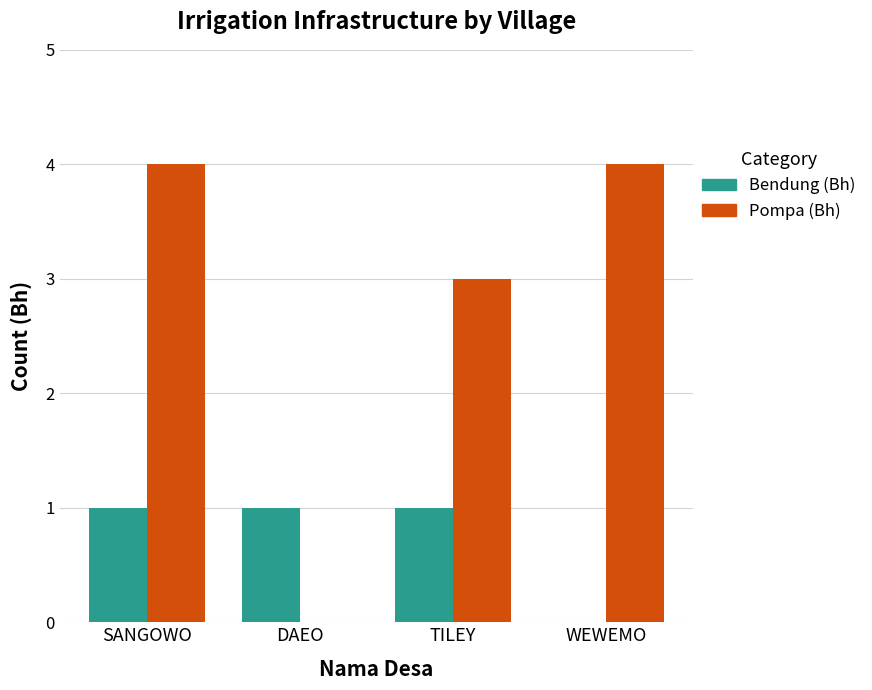

How many Pompa (Bh) values are between 3 and 4?

3